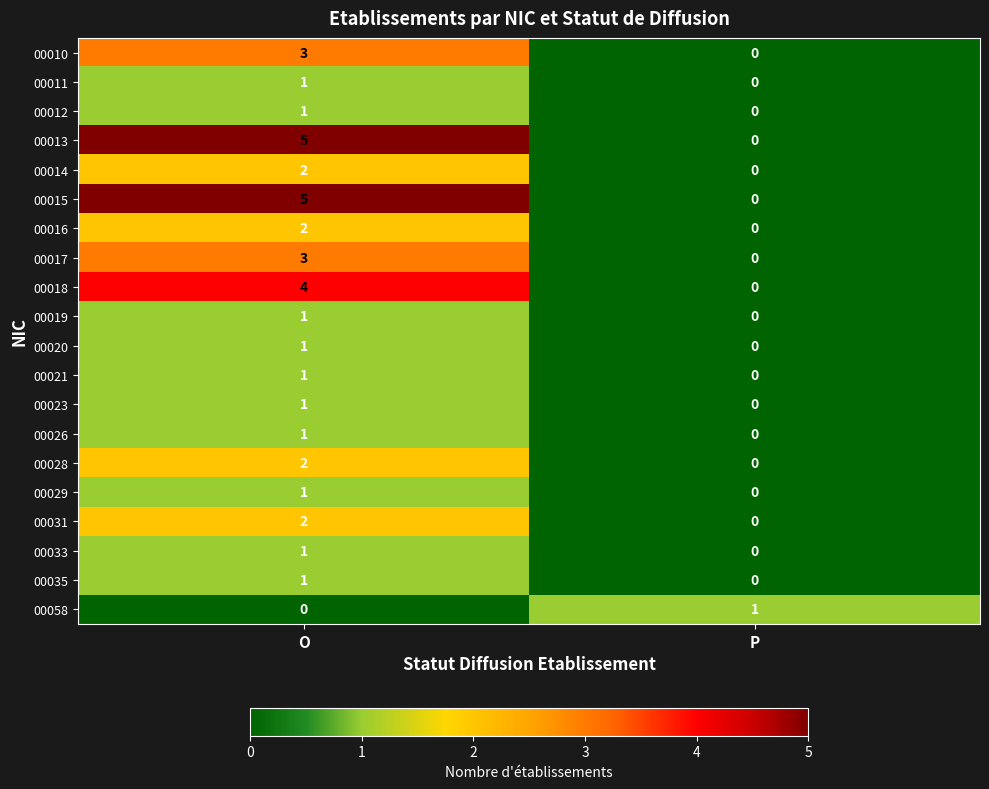

Is it true that 00013 equals 0 at P?

True